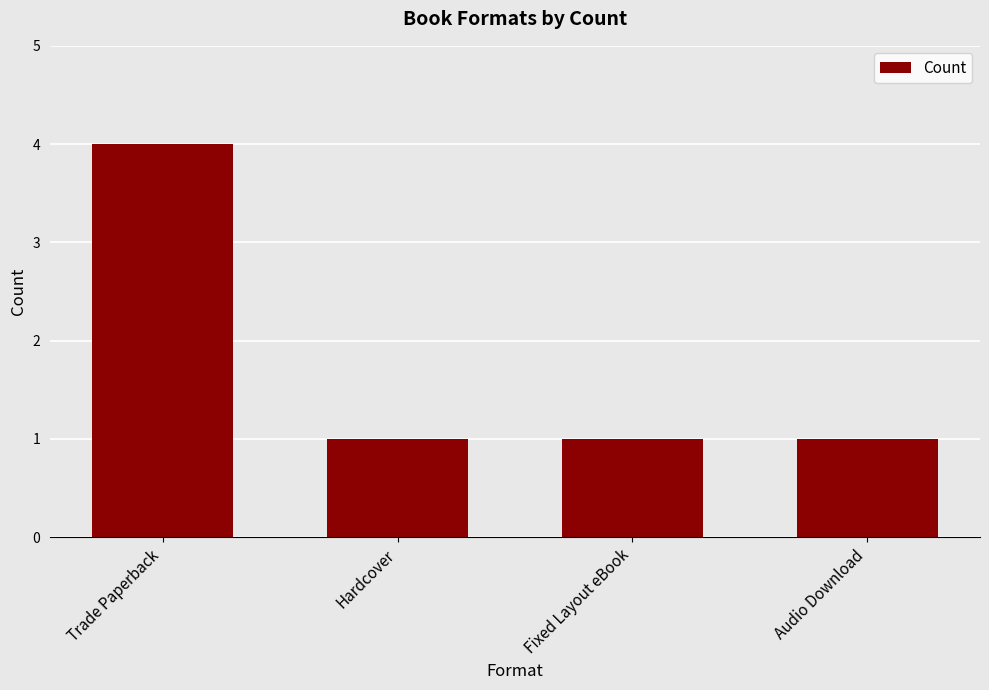

What is the label of the 3rd bar from the right?

Hardcover